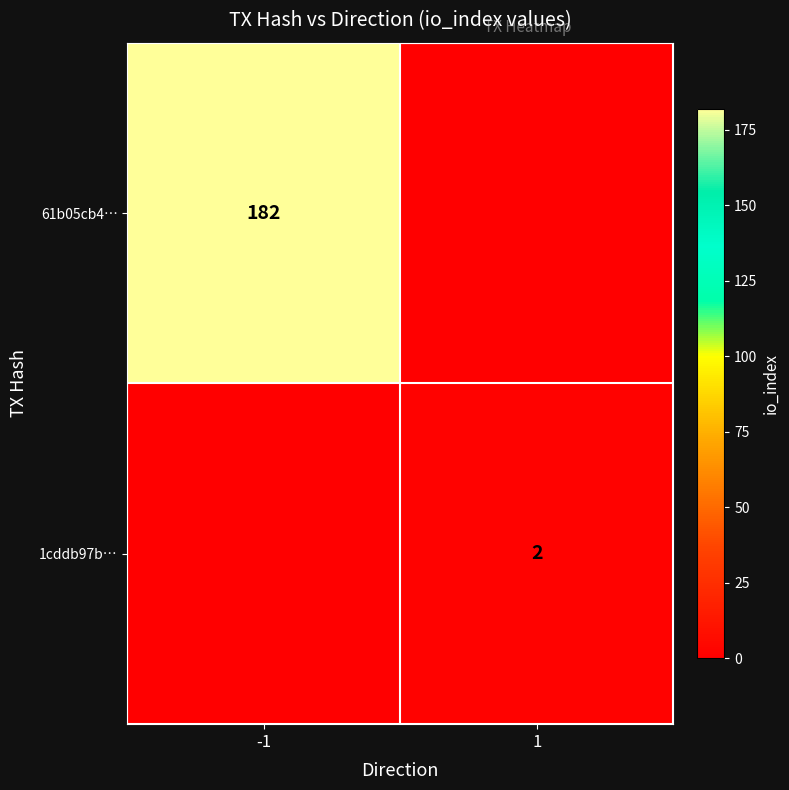

The 1cddb97b… series shows 2 at 1. True or false?

True